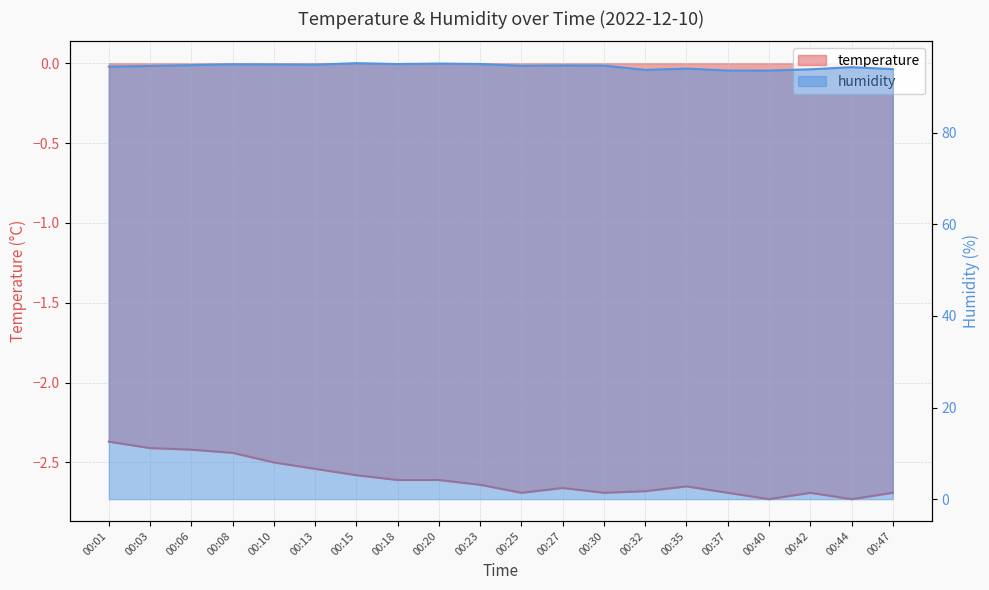

What is the sum of the temperature values at 00:03 and 00:27?

-5.1